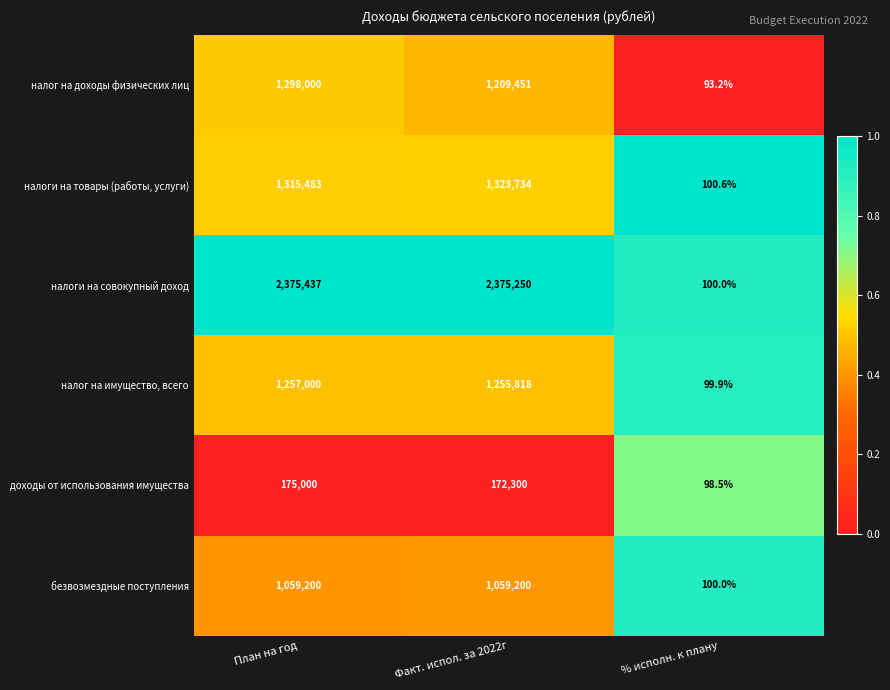

Which label corresponds to the largest value in the chart?

План на год